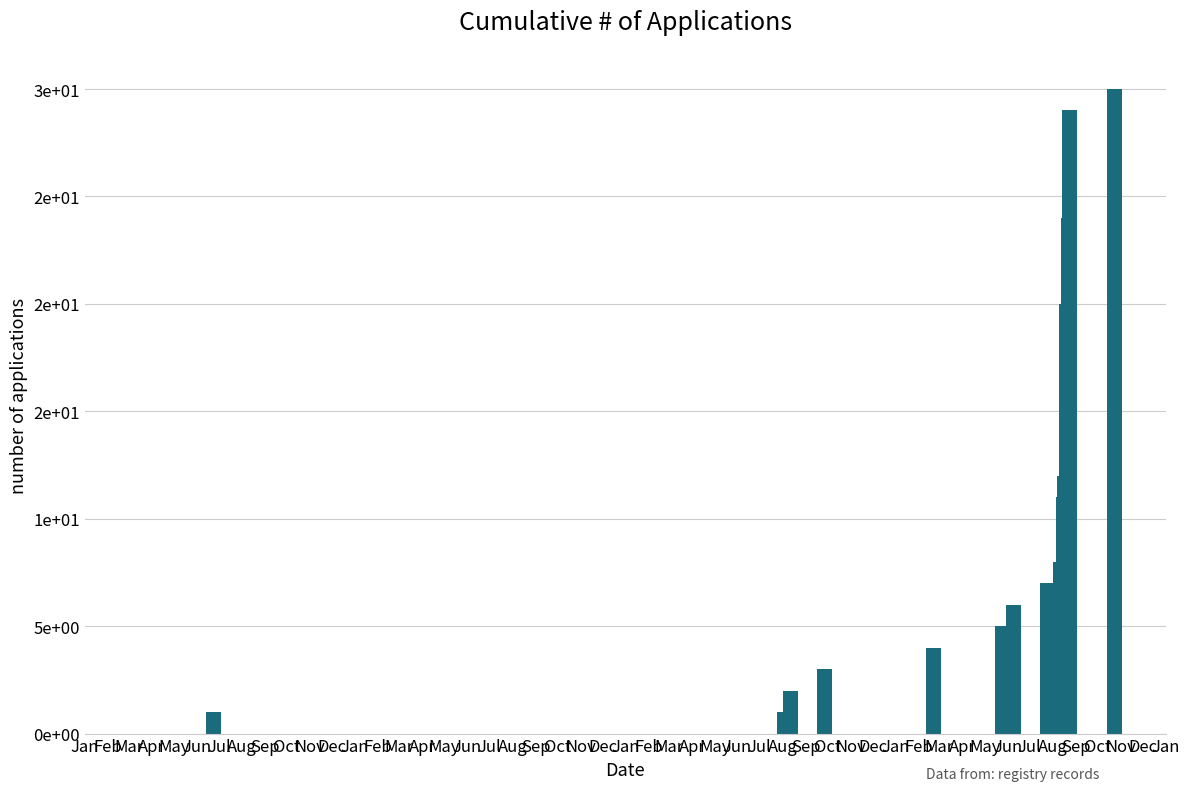

What is the greatest value displayed?

30